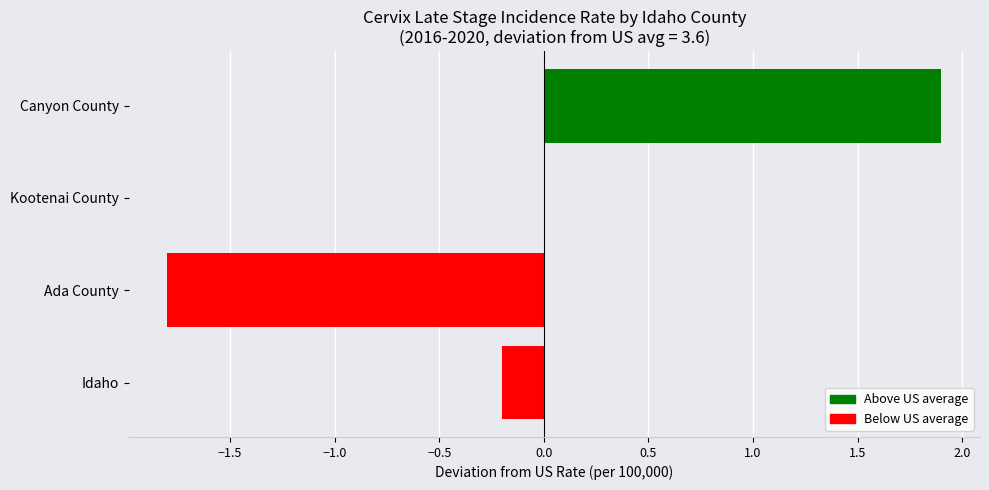

What is the sum of the values at Canyon County and Idaho?

1.7